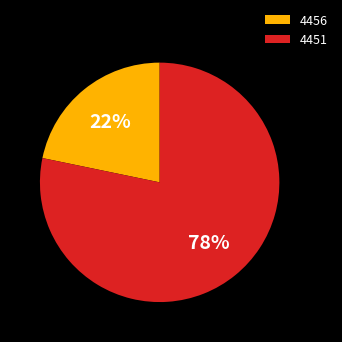

The 4451 slice represents 73% of the pie. True or false?

False